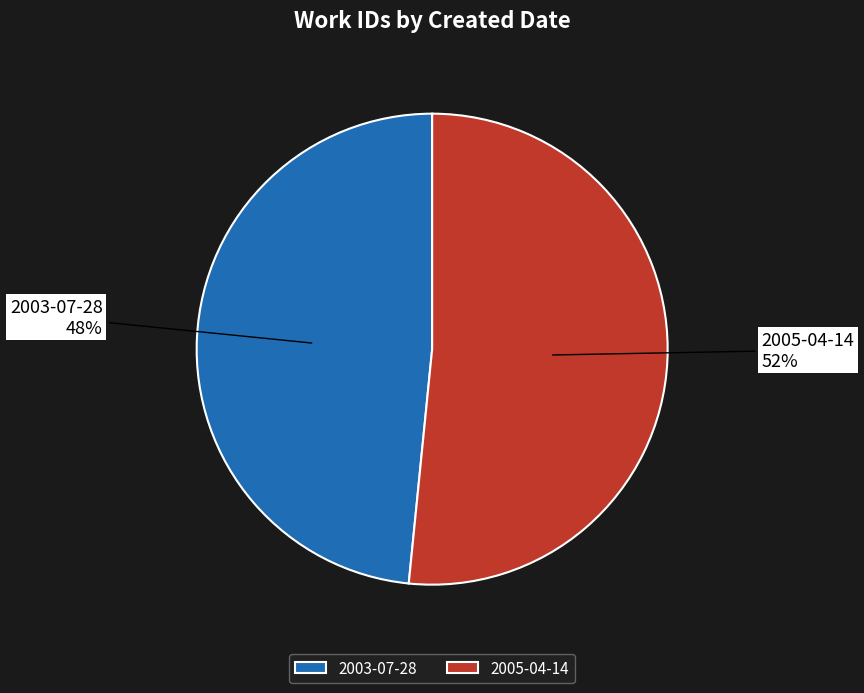

What percentage is the 2005-04-14 slice, to the nearest percent?

52%